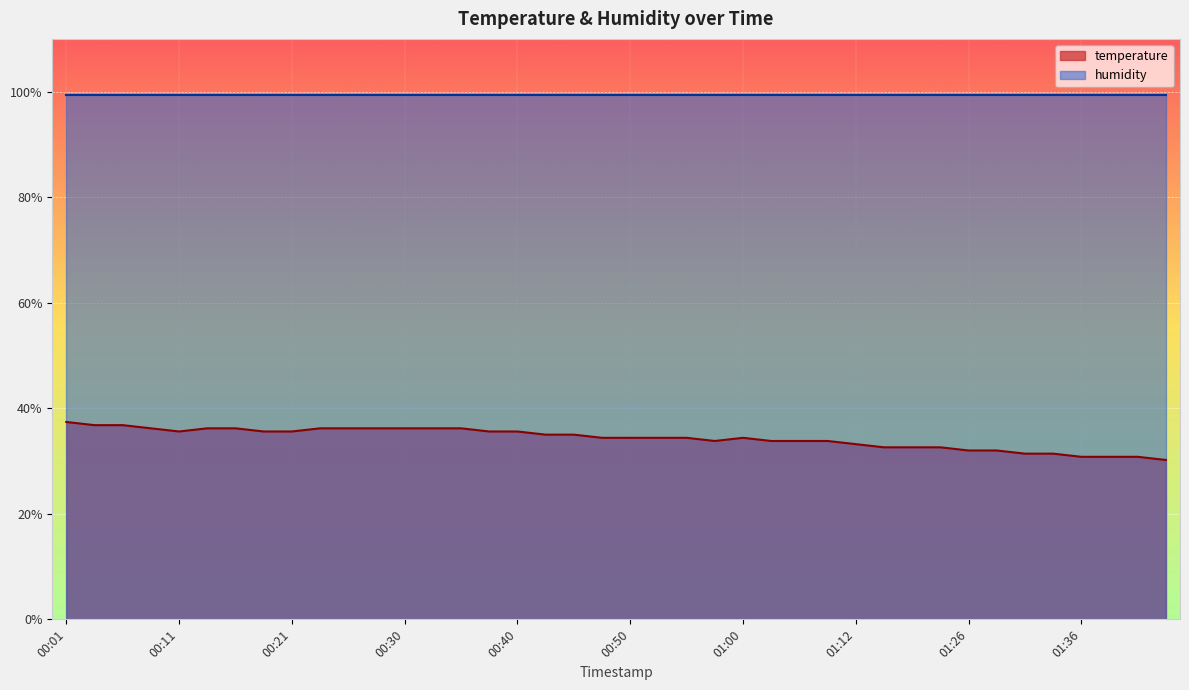

How many categories are shown in the chart?

40